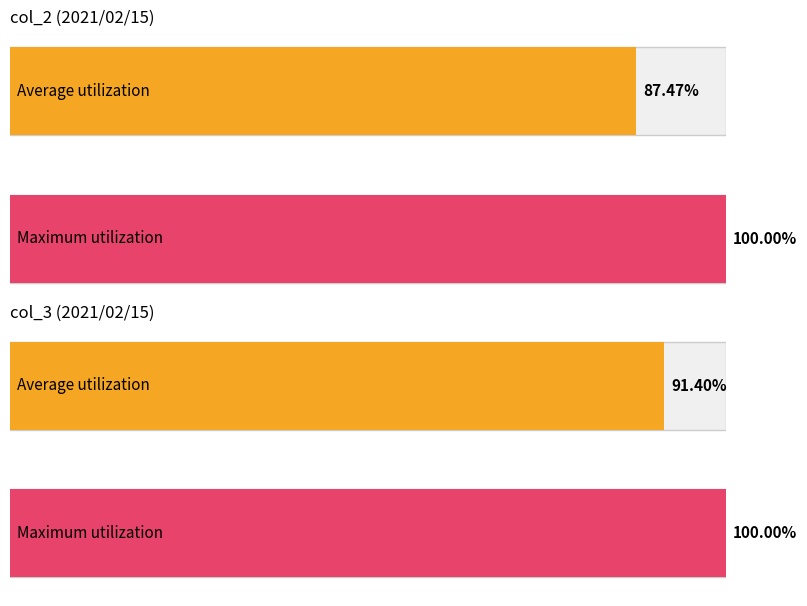

The value of col_3 at 8 is 12742. True or false?

False